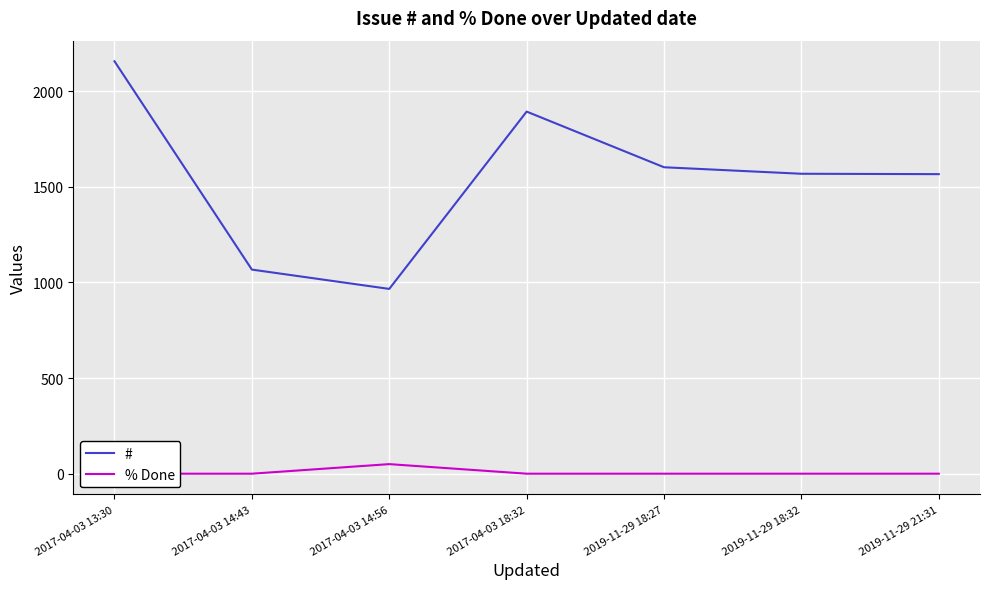

Reading right to left, transcribe all the data shown in this chart.

#: 2019-11-29 21:31=1566	2019-11-29 18:32=1568	2019-11-29 18:27=1602	2017-04-03 18:32=1893	2017-04-03 14:56=966	2017-04-03 14:43=1067	2017-04-03 13:30=2156
% Done: 2019-11-29 21:31=0	2019-11-29 18:32=0	2019-11-29 18:27=0	2017-04-03 18:32=0	2017-04-03 14:56=50	2017-04-03 14:43=0	2017-04-03 13:30=0